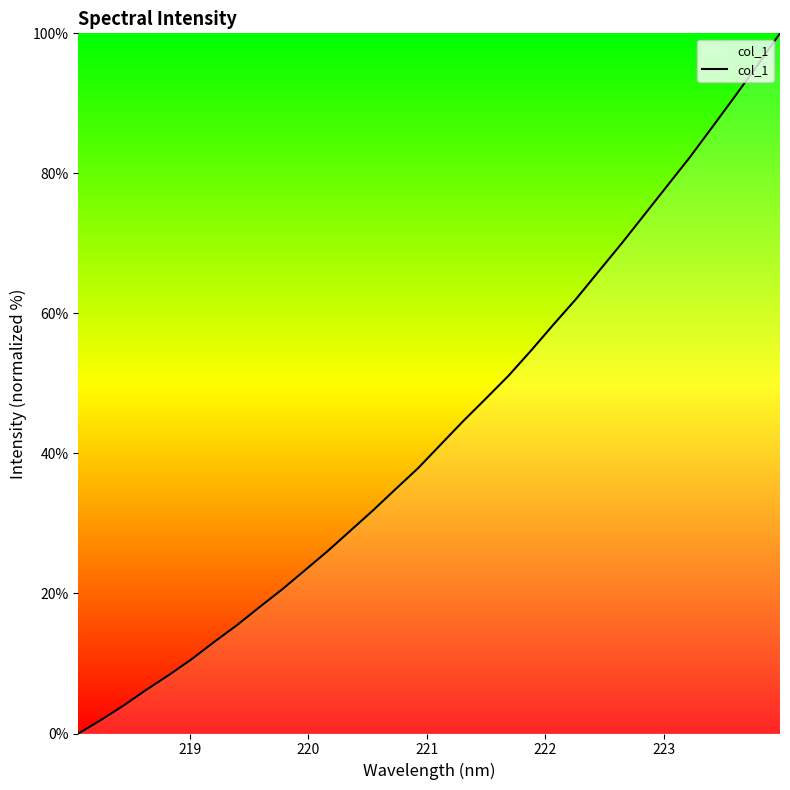

What is the difference between the maximum and minimum values?

100.0